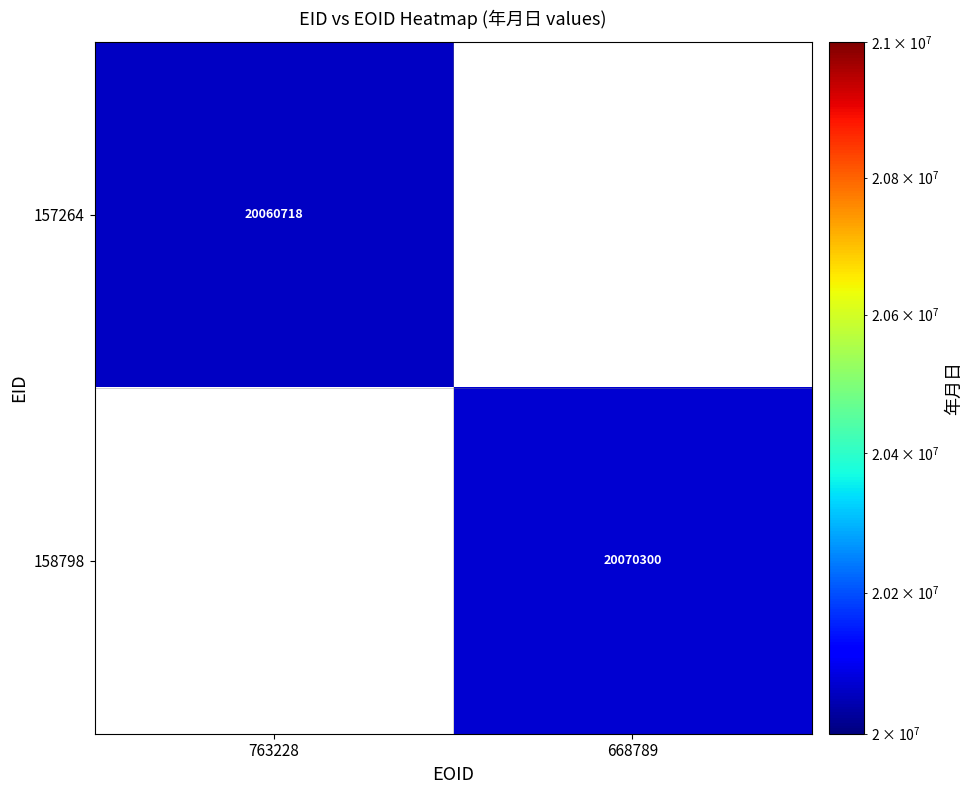

How many categories are shown in the chart?

2